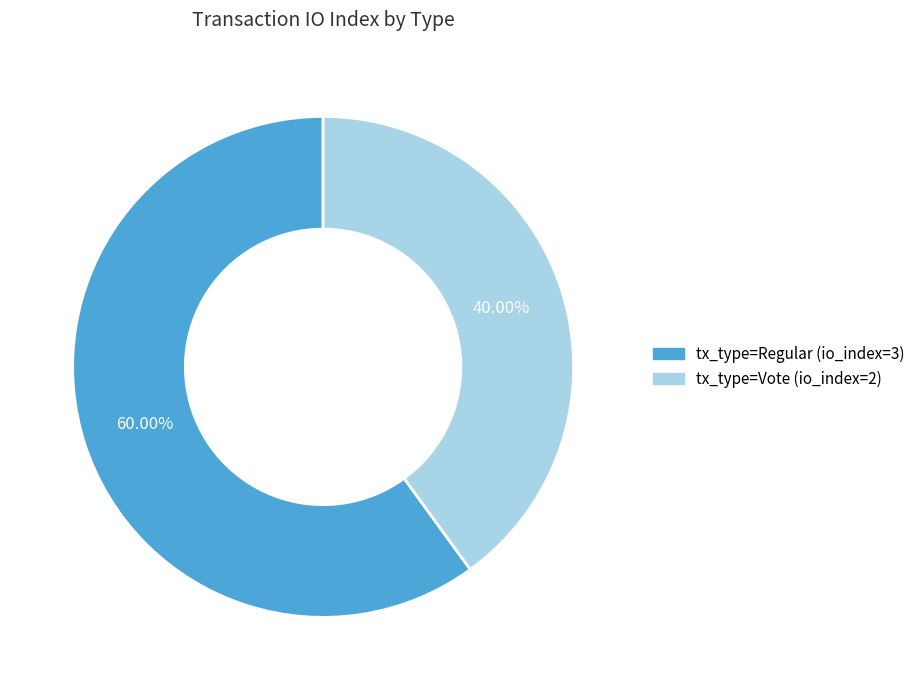

What is the largest slice in the pie chart?

tx_type=Regular (io_index=3)